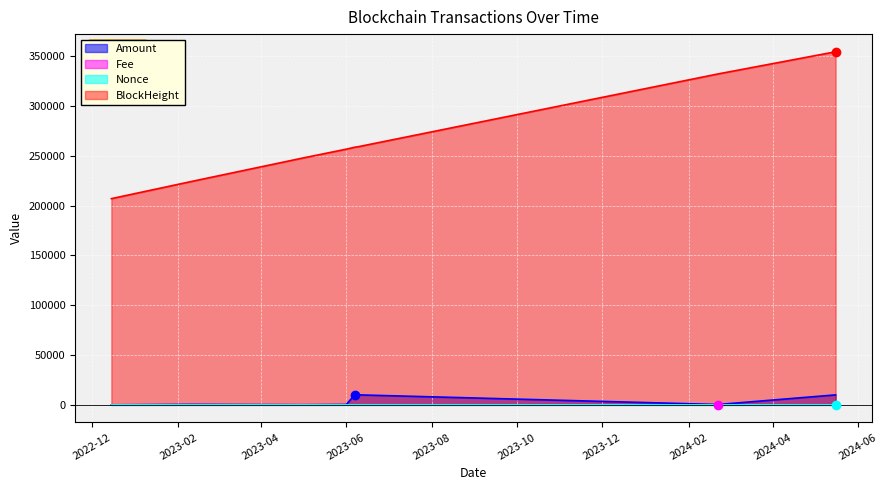

At how many categories does at least one series exceed 129776?

8